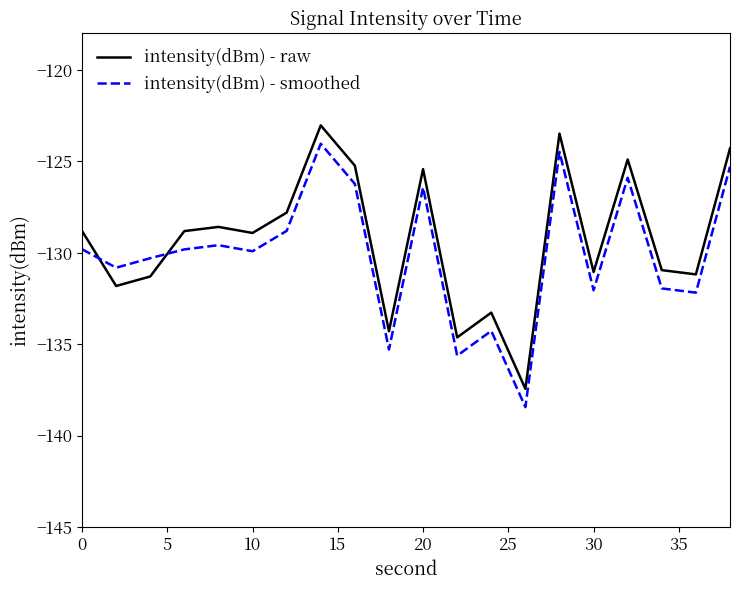

What is the maximum value shown in the chart?

-123.0